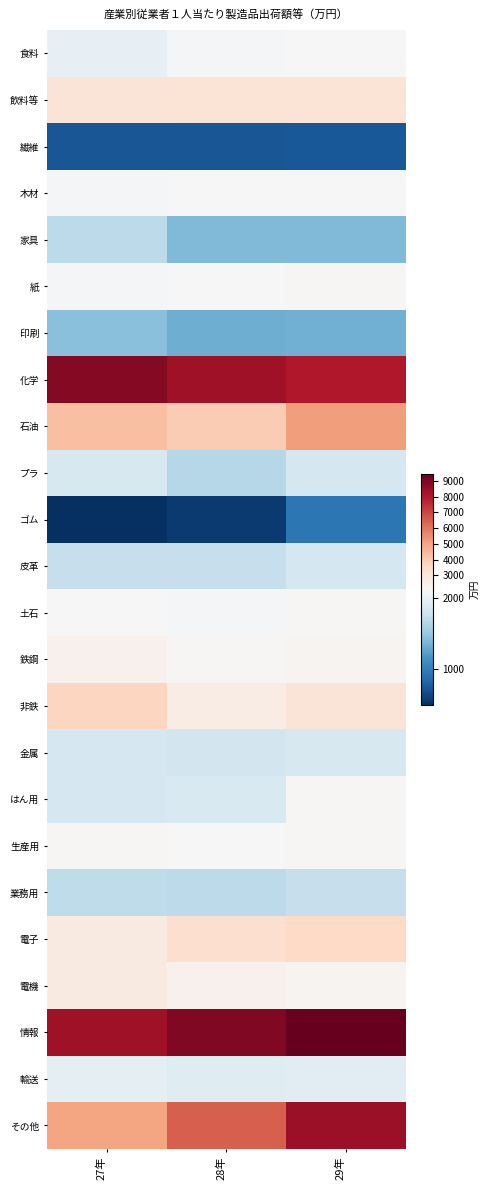

Which category has the lowest value across all series?

27年